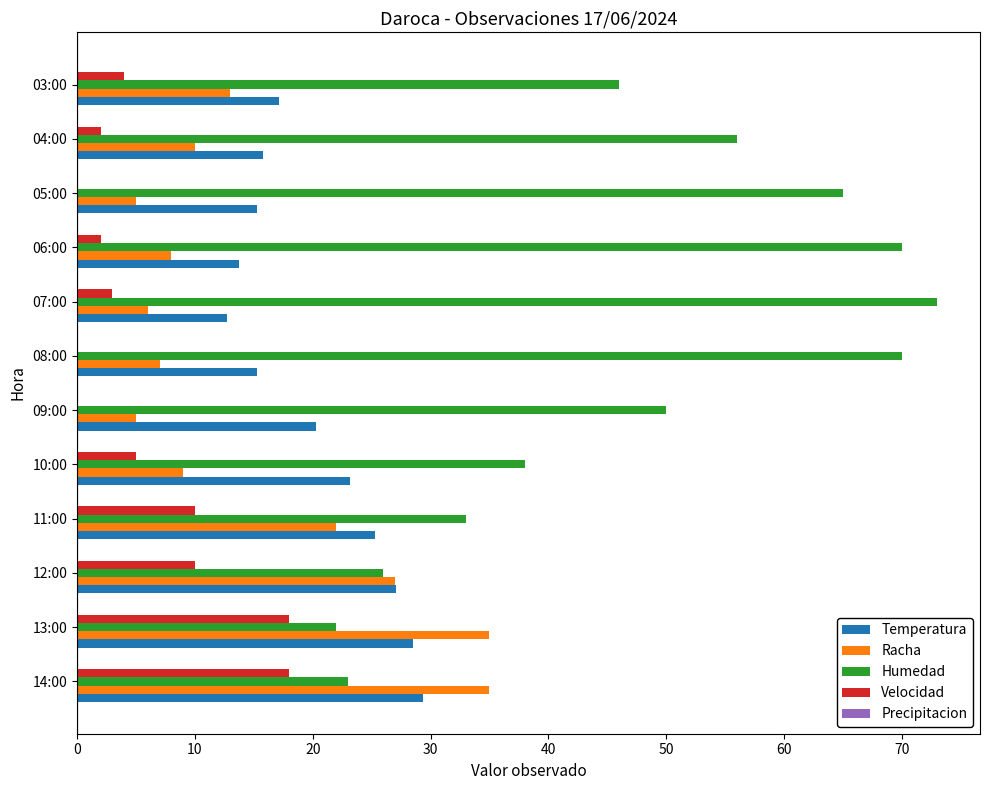

At which label is Humedad closest to 47?

03:00